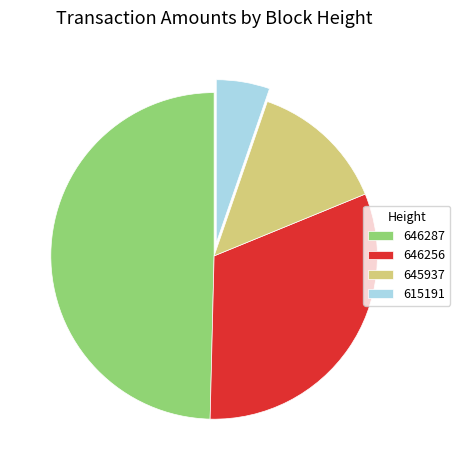

Rank the categories by value from highest to lowest.

646287, 646256, 645937, 615191